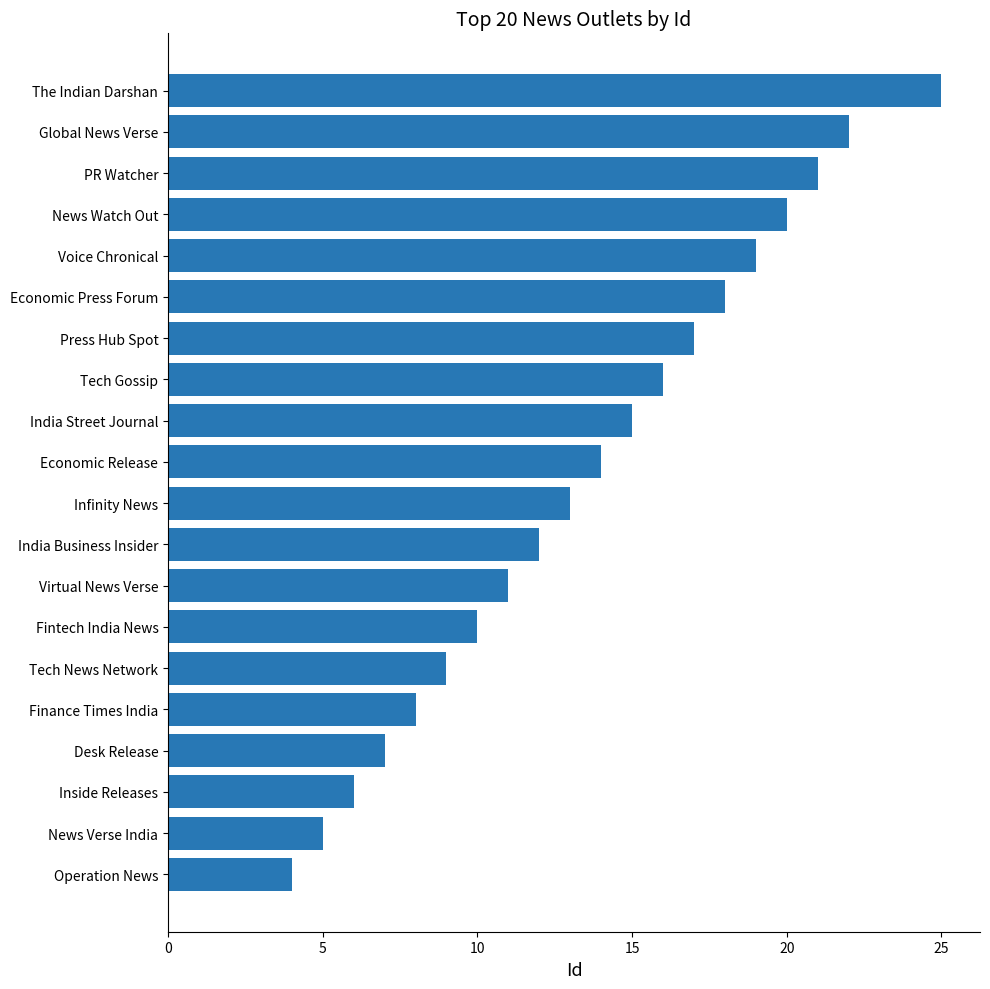

What is the greatest value displayed?

25